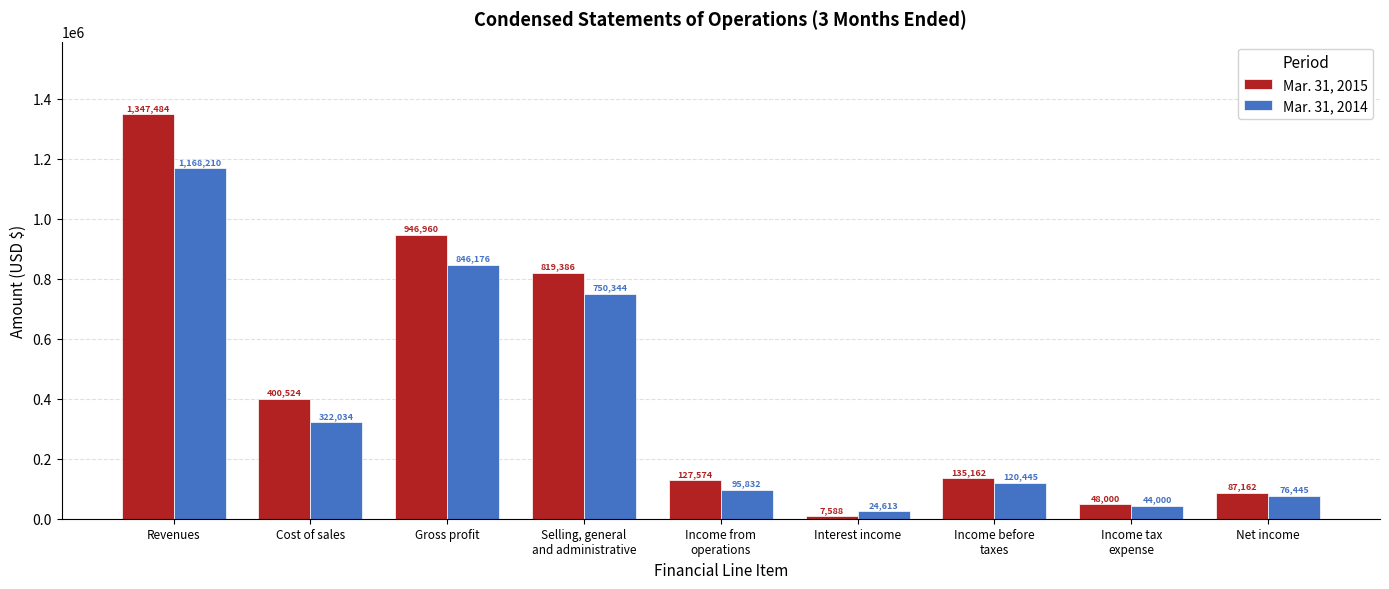

Where is Mar. 31, 2014 nearest to the value 596411?

Selling, general
and administrative